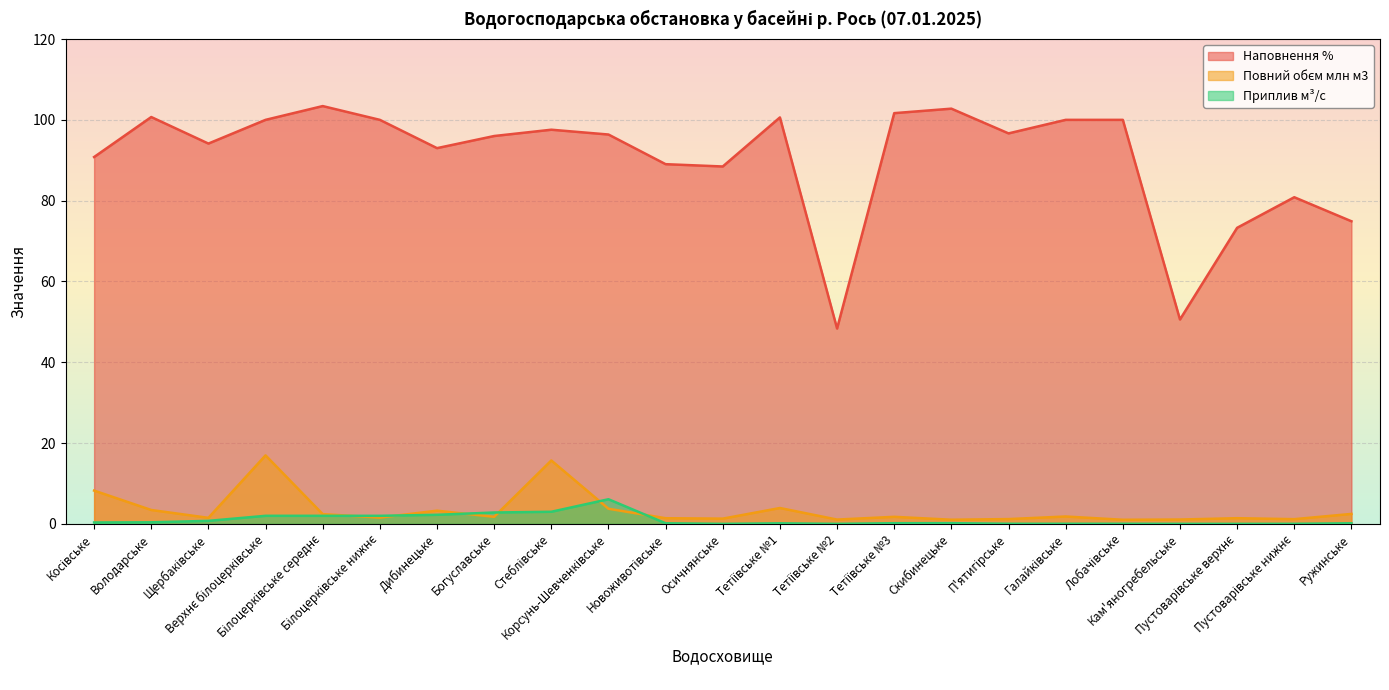

What is the average value of the Приплив м³/с series?

1.0